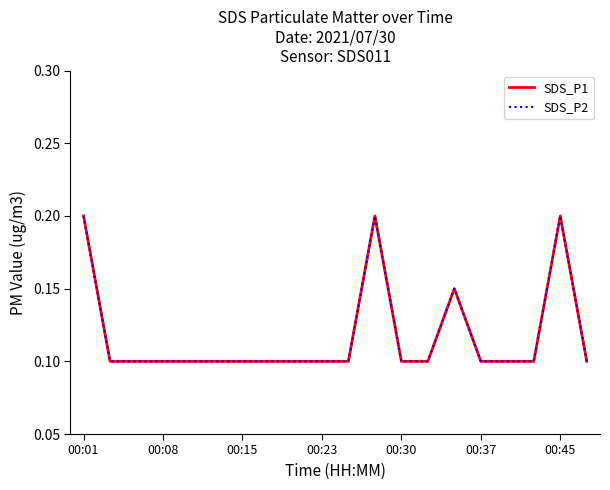

True or false: SDS_P1 and SDS_P2 intersect in this chart.

False